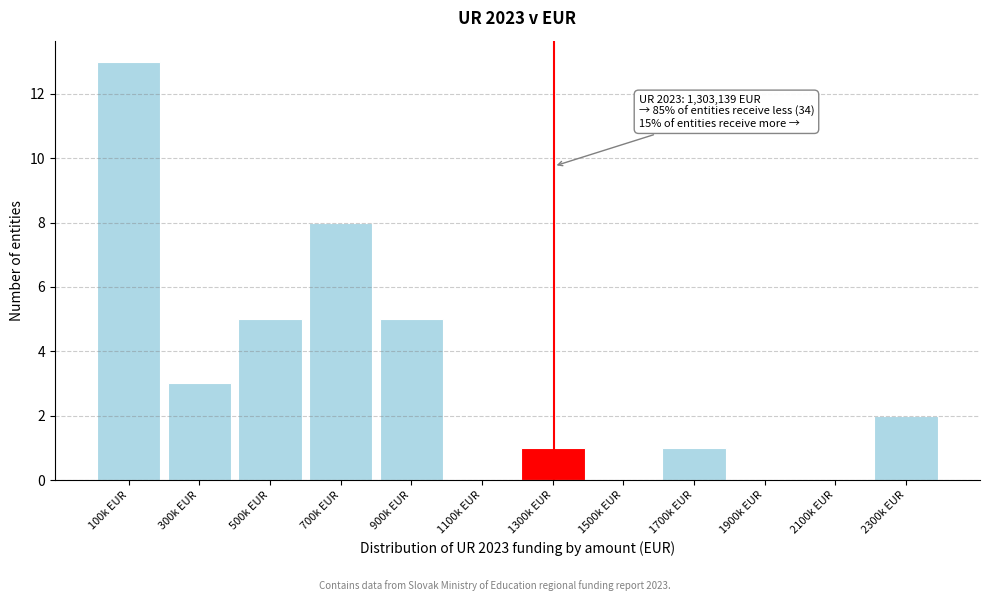

Reading right to left, transcribe all the data shown in this chart.

2300k EUR=2	2100k EUR=0	1900k EUR=0	1700k EUR=1	1500k EUR=0	1300k EUR=1	1100k EUR=0	900k EUR=5	700k EUR=8	500k EUR=5	300k EUR=3	100k EUR=13